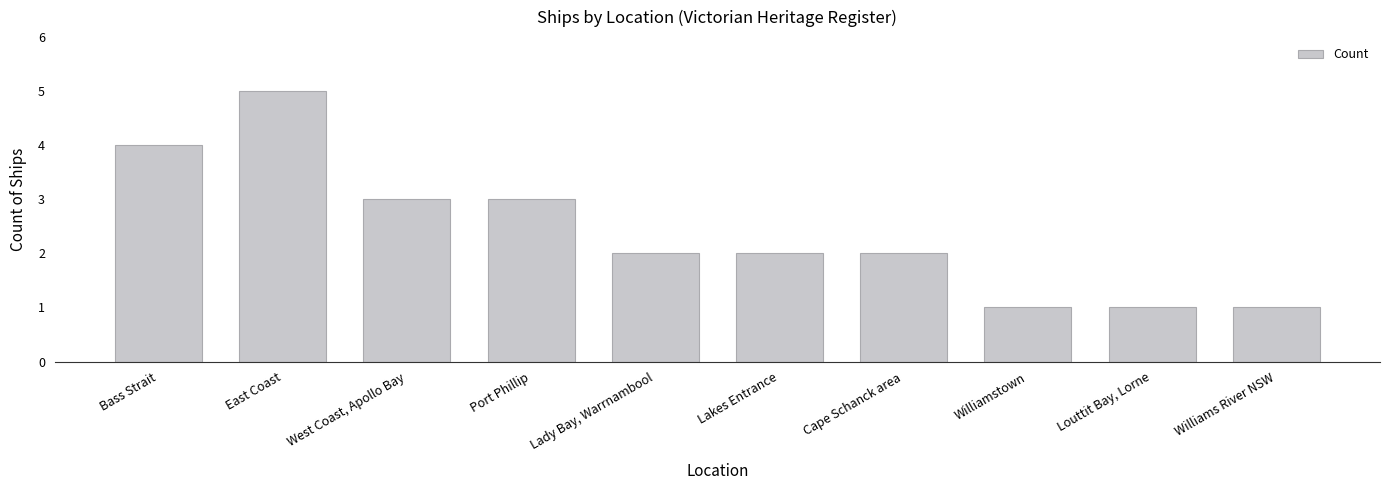

Reading left to right, extract all data points from this chart.

Bass Strait=4	East Coast=5	West Coast, Apollo Bay=3	Port Phillip=3	Lady Bay, Warrnambool=2	Lakes Entrance=2	Cape Schanck area=2	Williamstown=1	Louttit Bay, Lorne=1	Williams River NSW=1